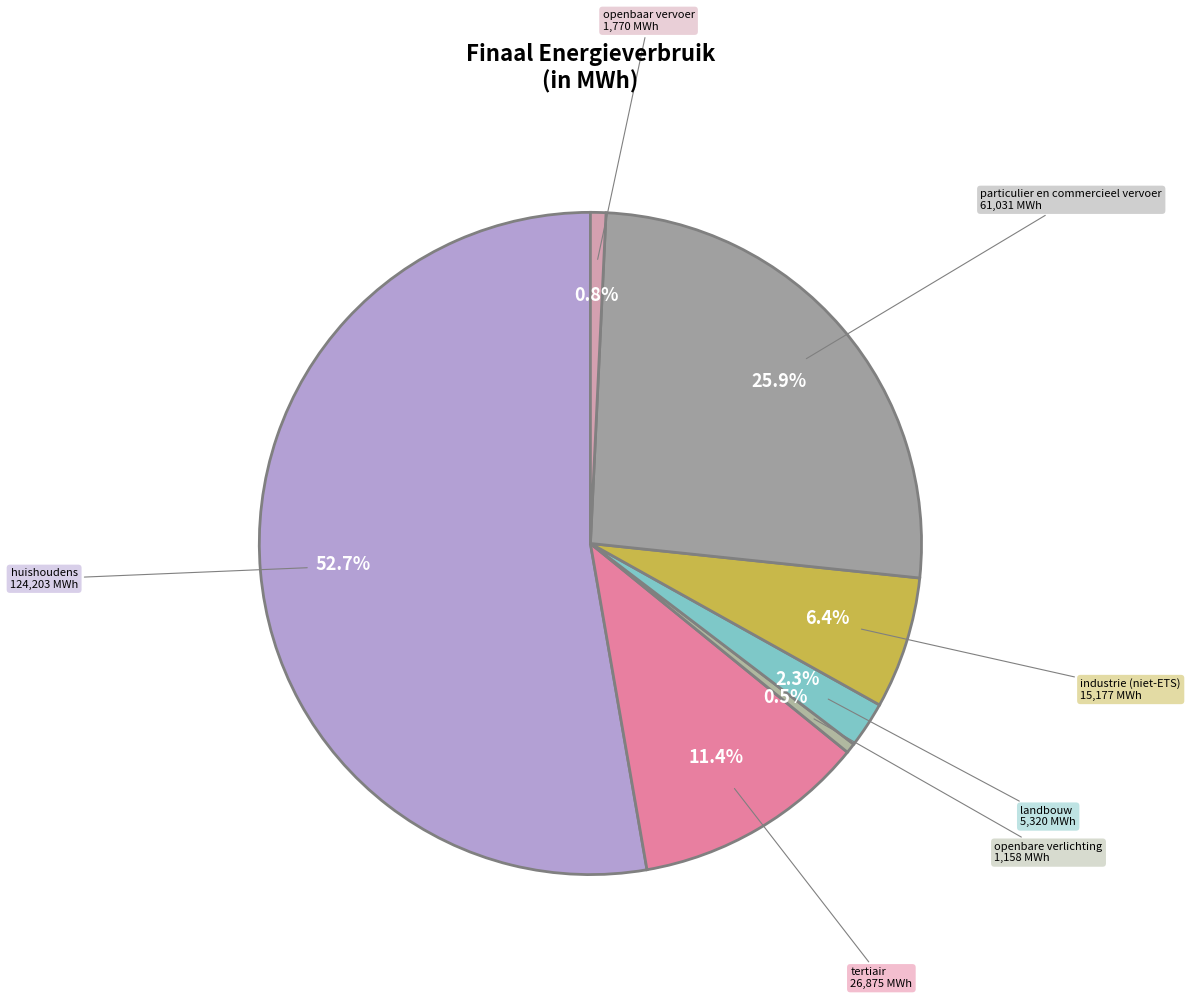

Which has a higher value, openbare verlichting or huishoudens?

huishoudens